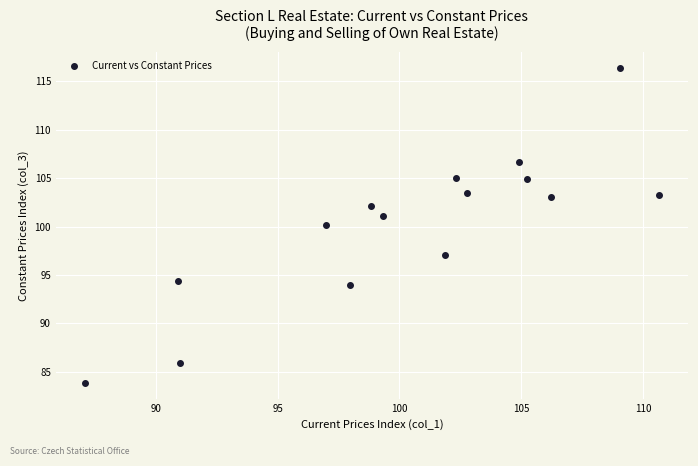

What is the range of Y values (max minus min)?

32.5